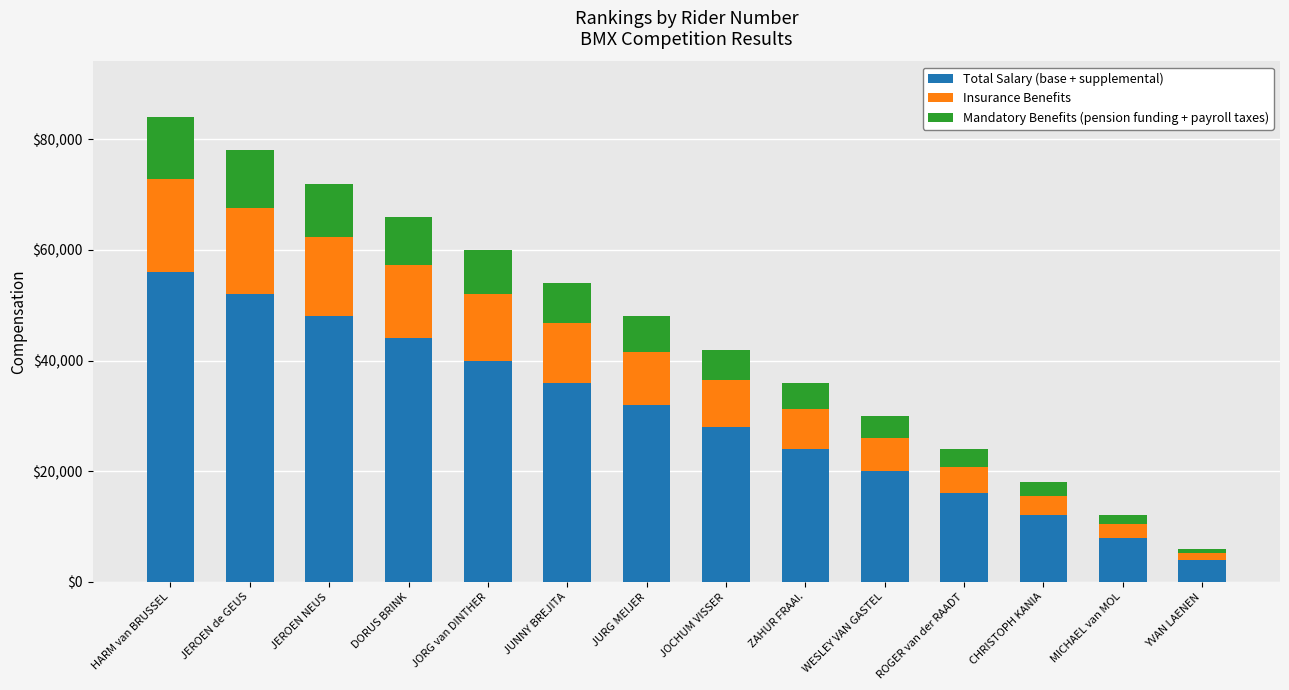

At which label does Total Salary (base + supplemental) reach its minimum?

YVAN LAENEN